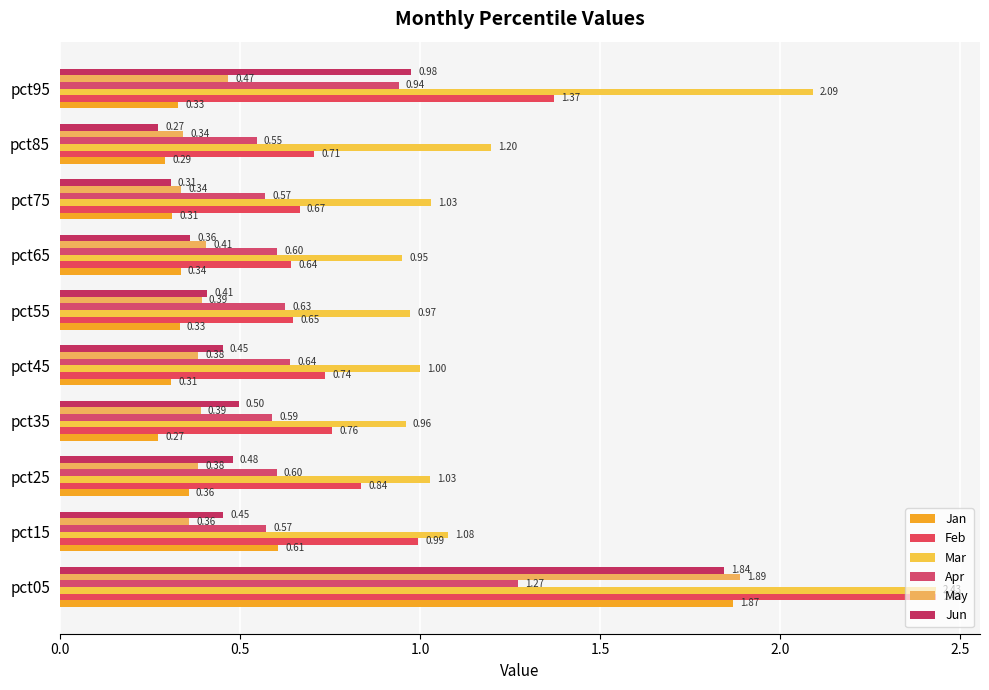

Count the number of categories in the chart.

10